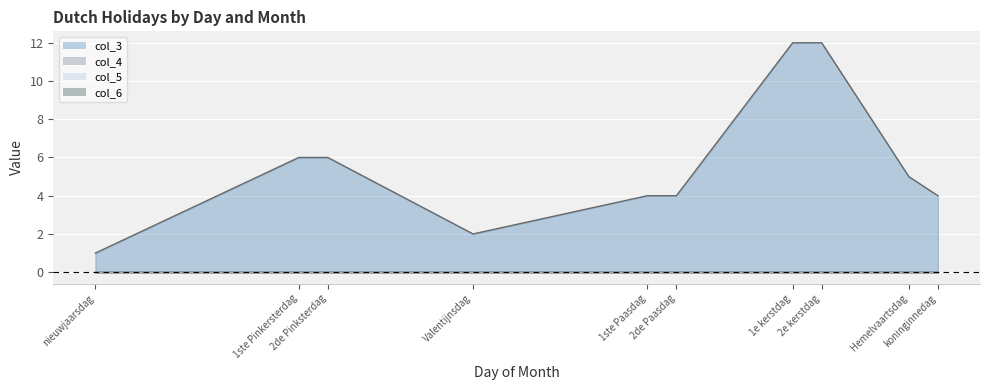

What is the difference between the highest and lowest values at 1?

1